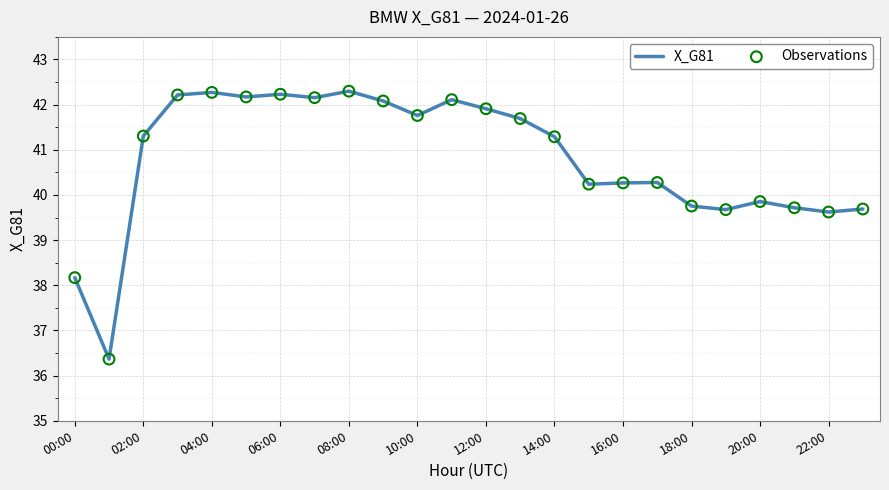

What is the difference between the maximum and minimum values?

5.9